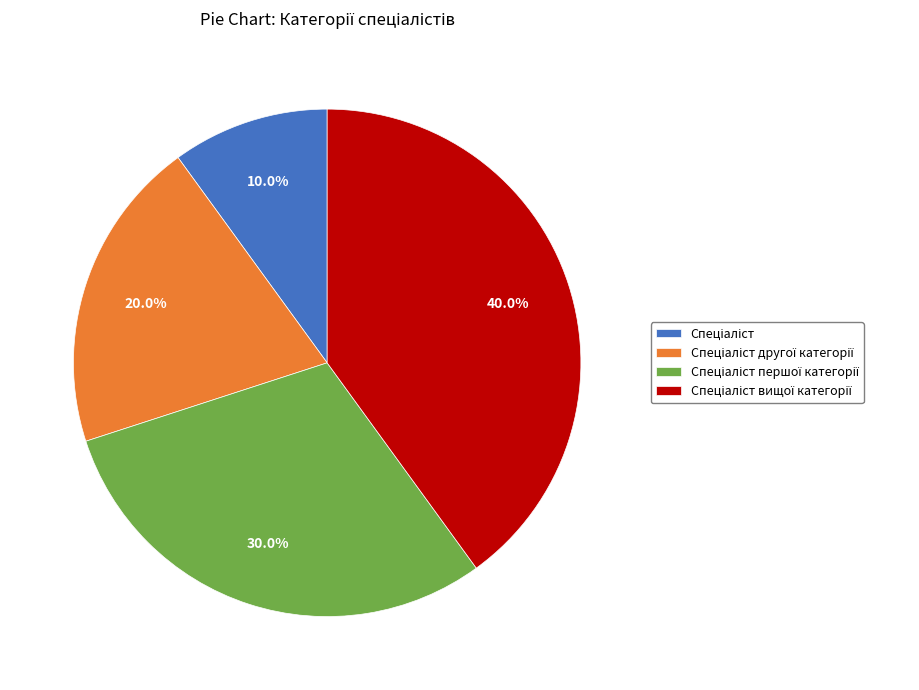

Is there a majority slice in this chart?

No